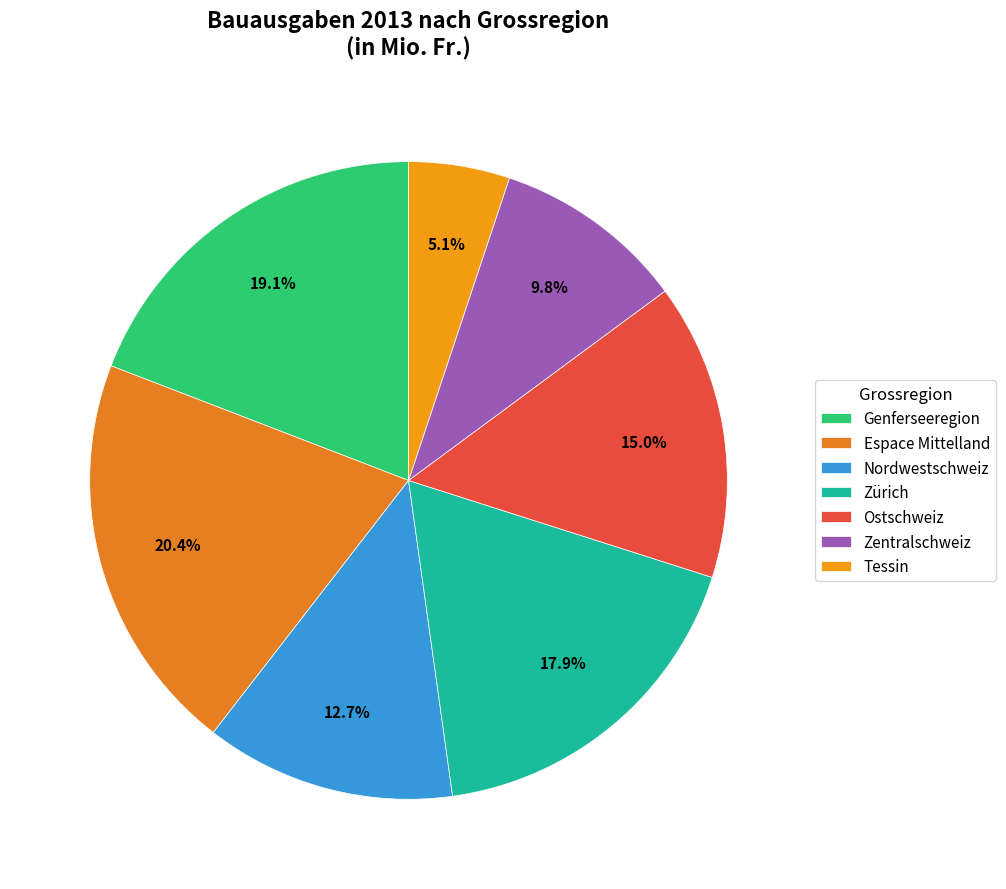

Is Nordwestschweiz the majority of the pie?

No